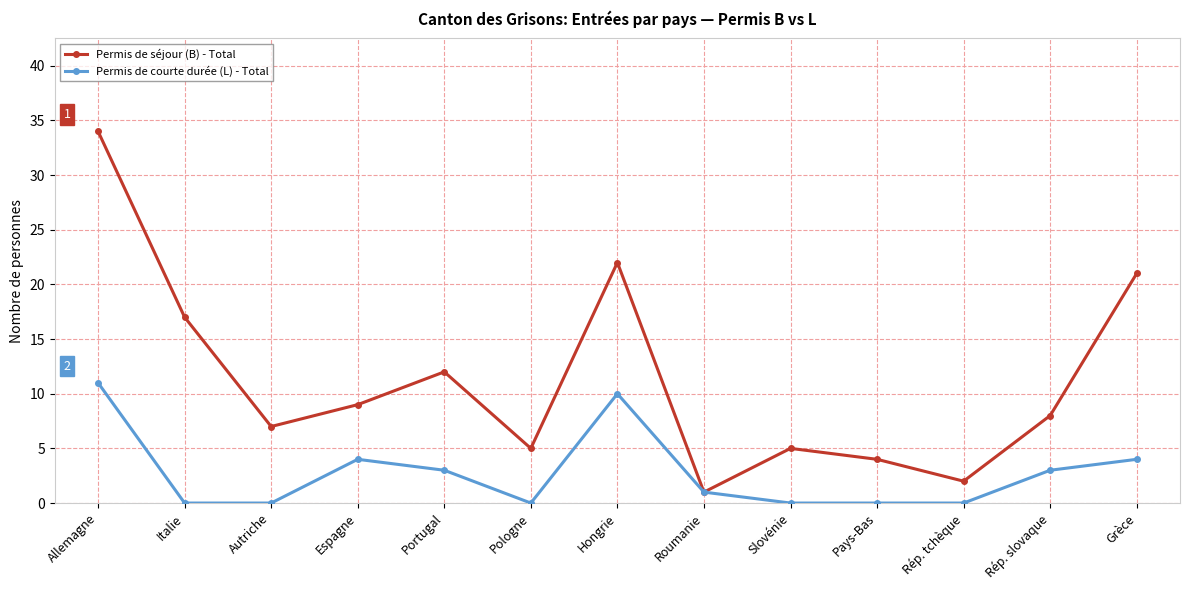

The Permis de séjour (B) - Total series shows 37 at Grèce. True or false?

False